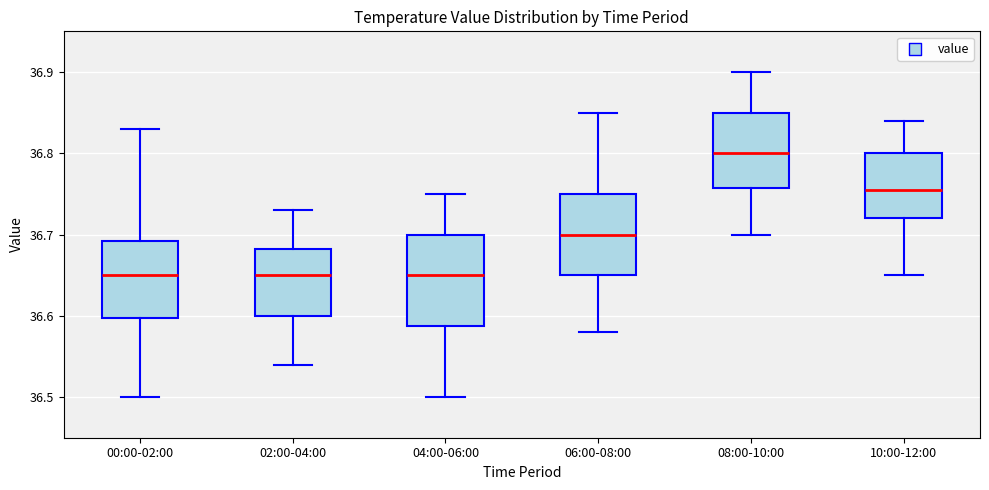

Reading left to right, read every box against the y-axis: the position of its median line, the range the box covers, and the ends of its whiskers. The values are not printed on the chart, so give them approximately, as read against the axis.

00:00-02:00: median 36.65, box 36.60 to 36.69, whiskers 36.50 to 36.83
02:00-04:00: median 36.65, box 36.60 to 36.68, whiskers 36.54 to 36.73
04:00-06:00: median 36.65, box 36.59 to 36.70, whiskers 36.50 to 36.75
06:00-08:00: median 36.70, box 36.65 to 36.75, whiskers 36.58 to 36.85
08:00-10:00: median 36.80, box 36.76 to 36.85, whiskers 36.70 to 36.90
10:00-12:00: median 36.76, box 36.72 to 36.80, whiskers 36.65 to 36.84